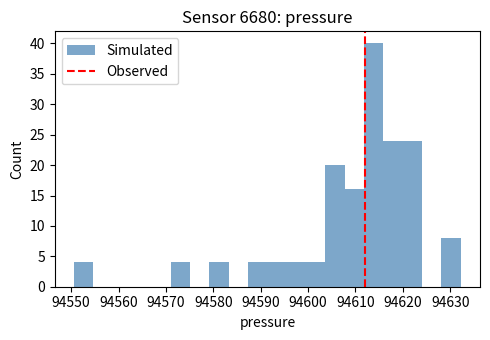

Reading left to right, transcribe this chart: for each bar, give the range it covers on the x-axis and its height. Neither the bar edges nor the heights are printed on the chart, so give them approximately, as read against the axes.

94551 to 94555: 4
94555 to 94559: 0
94559 to 94563: 0
94563 to 94567: 0
94567 to 94571: 0
94571 to 94575: 4
94575 to 94579: 0
94579 to 94583: 4
94583 to 94587: 0
94587 to 94591: 4
94591 to 94595: 4
94595 to 94600: 4
94600 to 94604: 4
94604 to 94608: 20
94608 to 94612: 16
94612 to 94616: 40
94616 to 94620: 24
94620 to 94624: 24
94624 to 94628: 0
94628 to 94632: 8